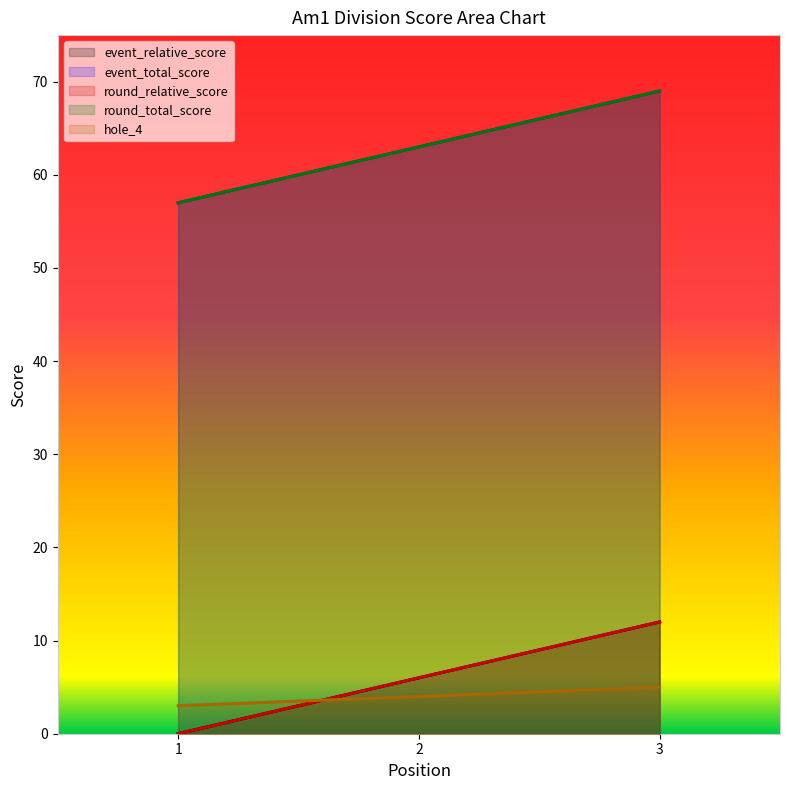

Reading right to left, list all the values displayed in this chart.

event_relative_score: 12	6	0
event_total_score: 69	63	57
round_relative_score: 12	6	0
round_total_score: 69	63	57
hole_4: 5	4	3